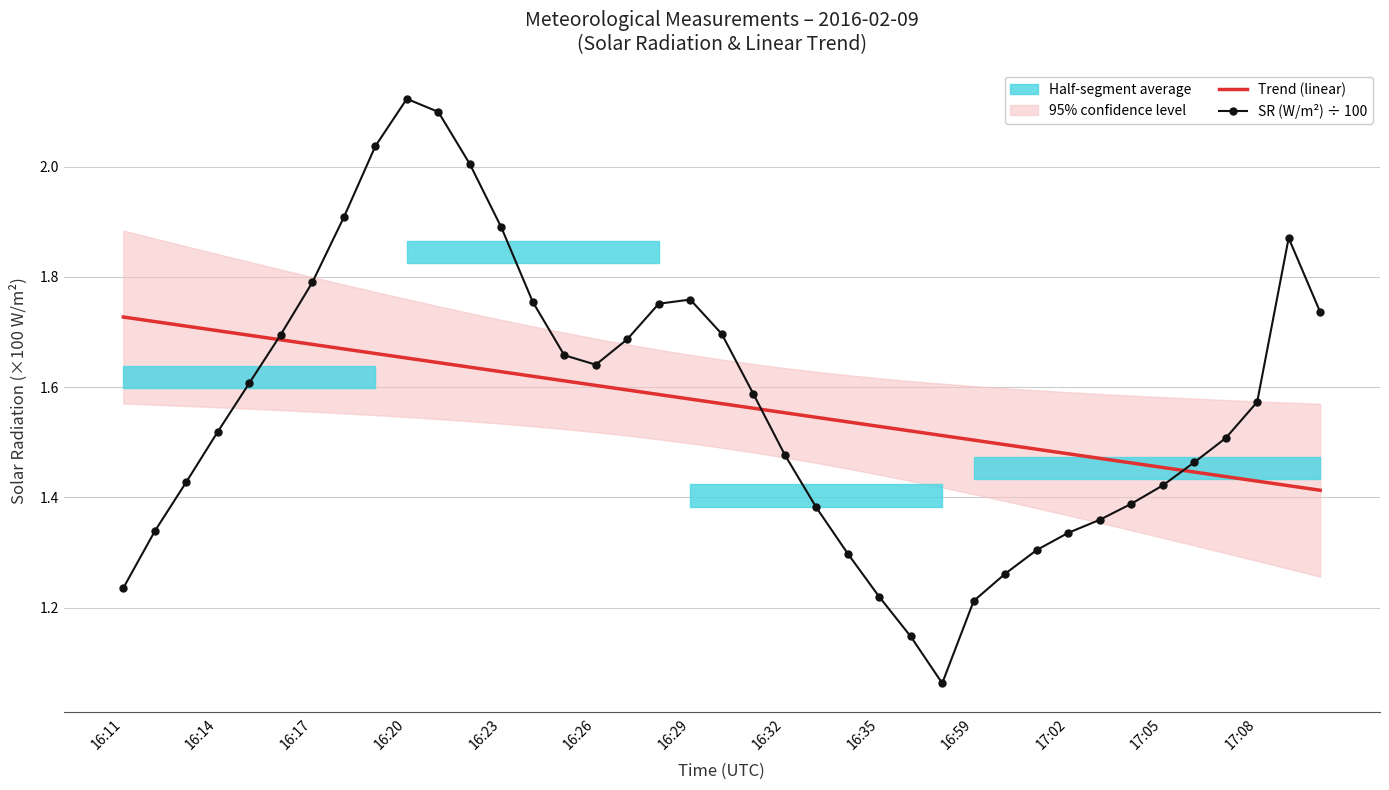

Reading left to right, transcribe all the data shown in this chart.

Trend (linear): 1.7	1.7	1.7	1.7	1.7	1.7	1.7	1.7	1.7	1.7	1.6	1.6	1.6	1.6	1.6	1.6	1.6	1.6	1.6	1.6	1.6	1.6	1.5	1.5	1.5	1.5	1.5	1.5	1.5	1.5	1.5	1.5	1.5	1.5	1.4	1.4	1.4	1.4	1.4
SR (W/m²) ÷ 100: 1.2	1.3	1.4	1.5	1.6	1.7	1.8	1.9	2.0	2.1	2.1	2.0	1.9	1.8	1.7	1.6	1.7	1.8	1.8	1.7	1.6	1.5	1.4	1.3	1.2	1.1	1.1	1.2	1.3	1.3	1.3	1.4	1.4	1.4	1.5	1.5	1.6	1.9	1.7